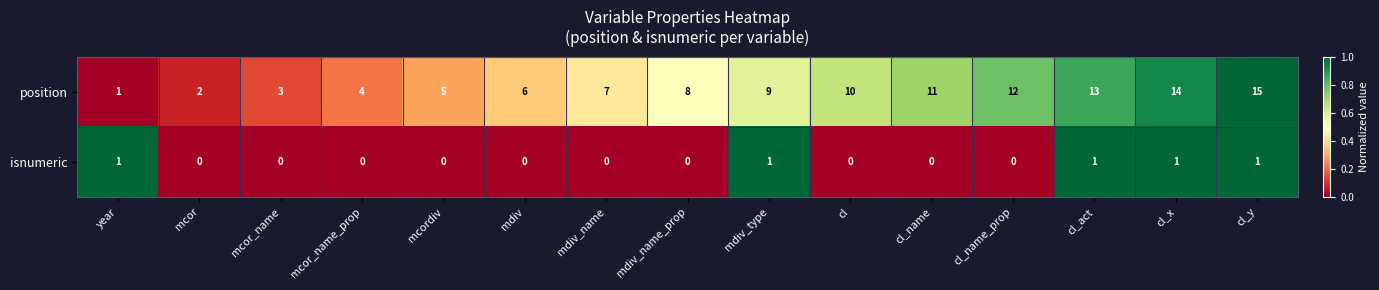

The value of isnumeric at mdiv_type is 2. True or false?

False